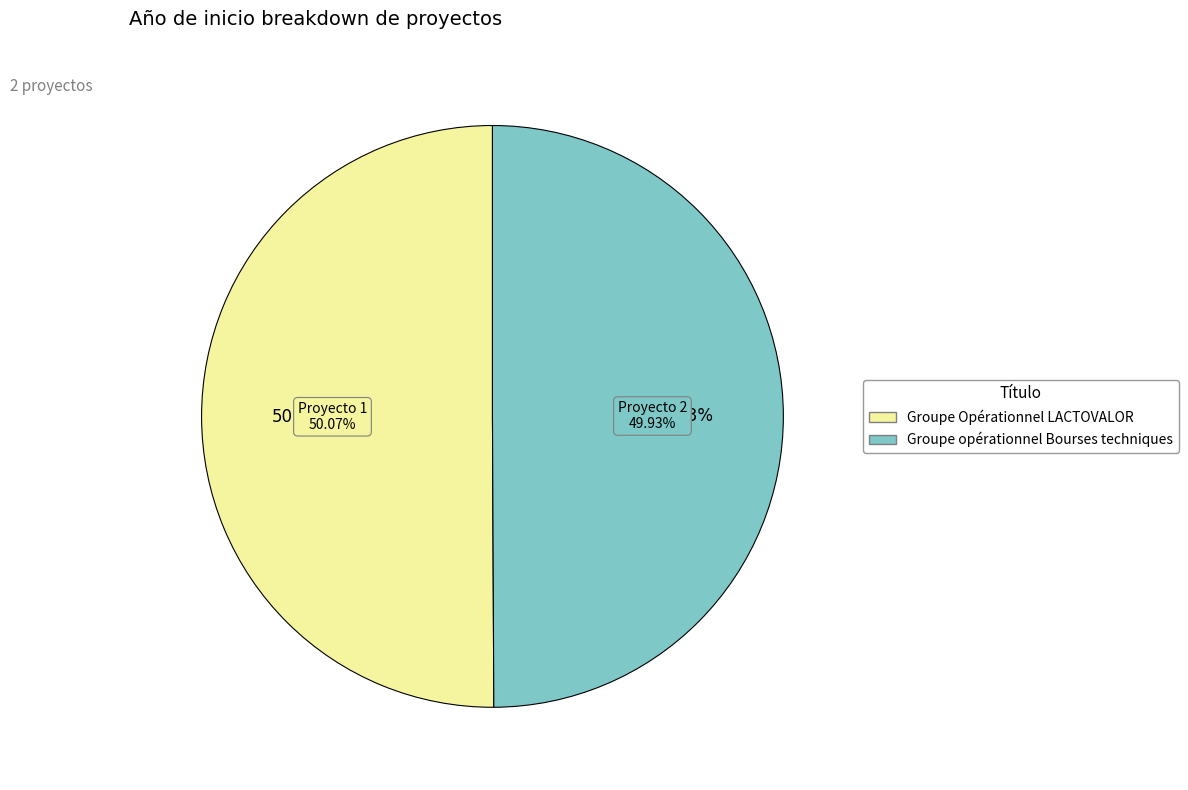

Is there a majority slice in this chart?

Yes